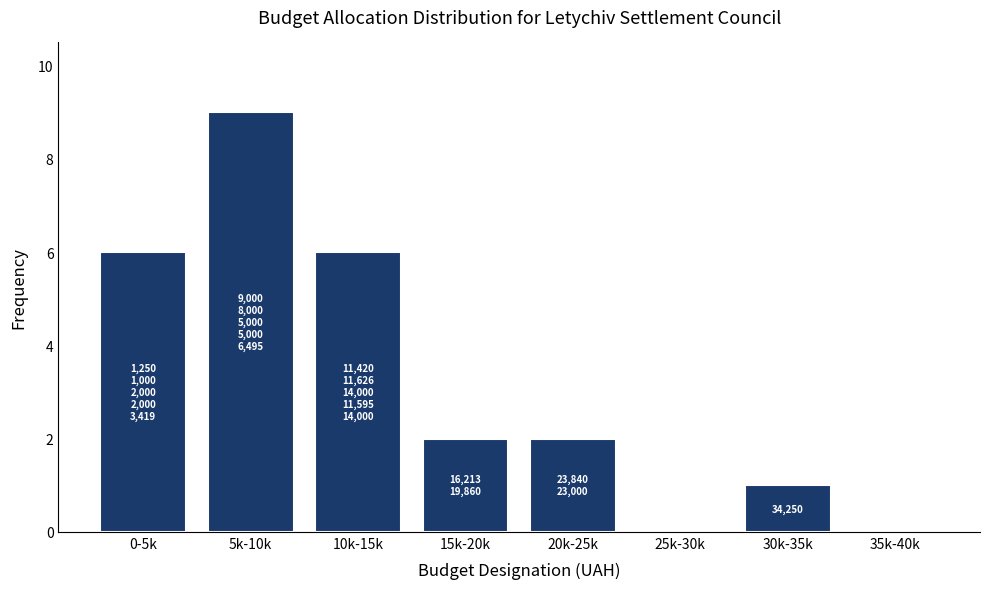

Reading left to right, transcribe all the data shown in this chart.

0-5k=6	5k-10k=9	10k-15k=6	15k-20k=2	20k-25k=2	25k-30k=0	30k-35k=1	35k-40k=0